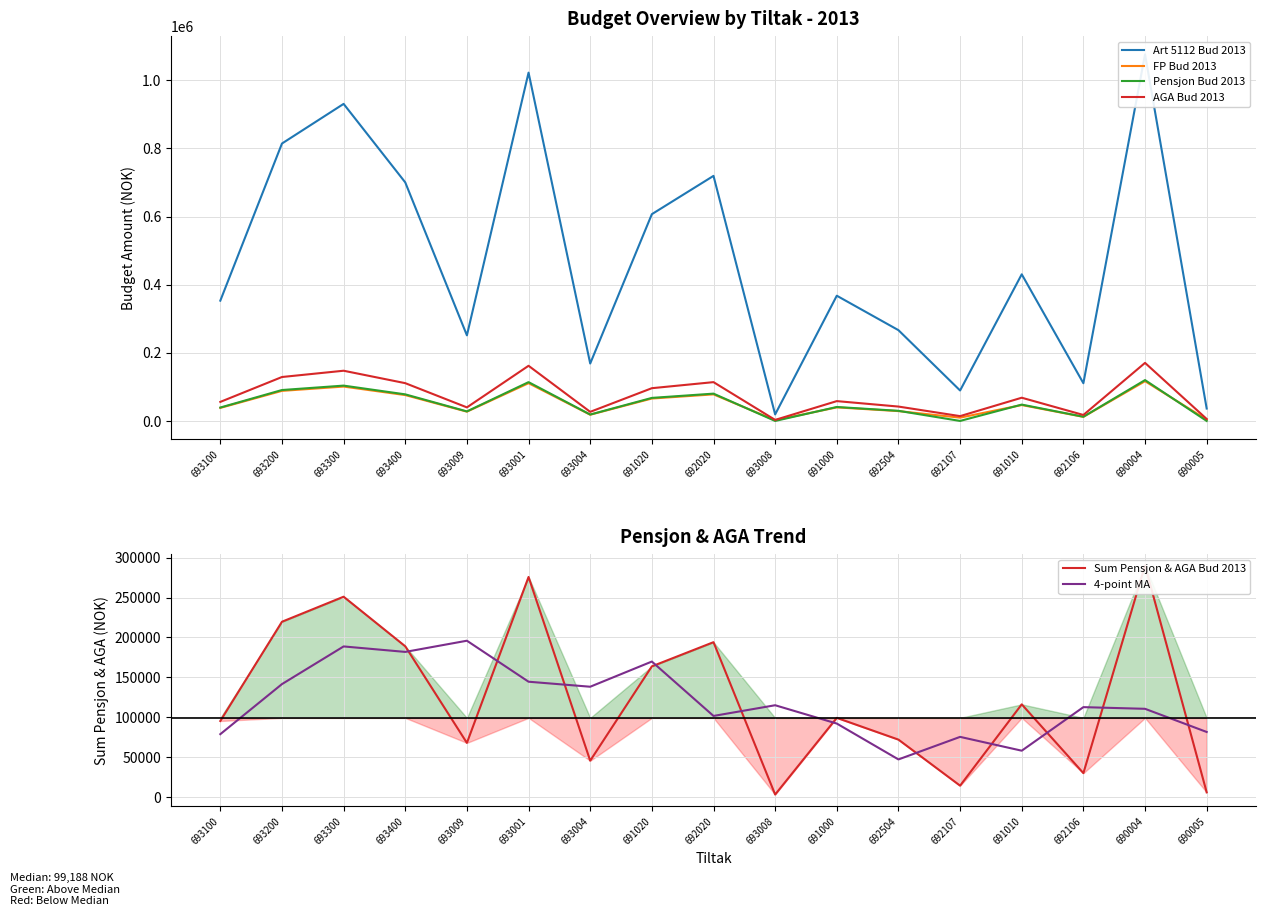

In FP Bud 2013, how many points are higher than both neighbors (excluding endpoints)?

6